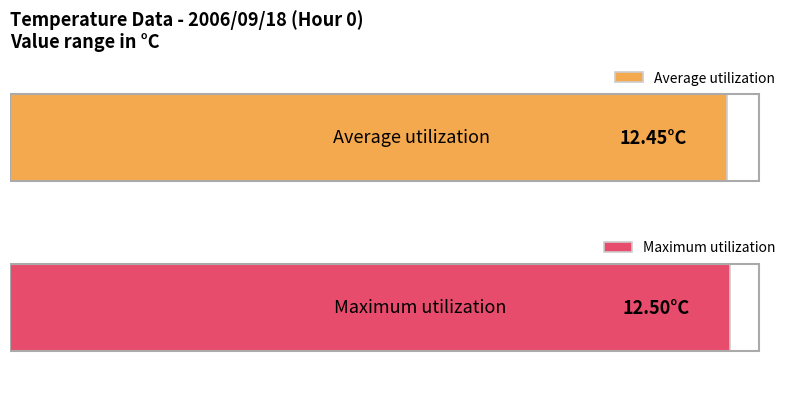

What is the average value of the Maximum utilization series?

12.5